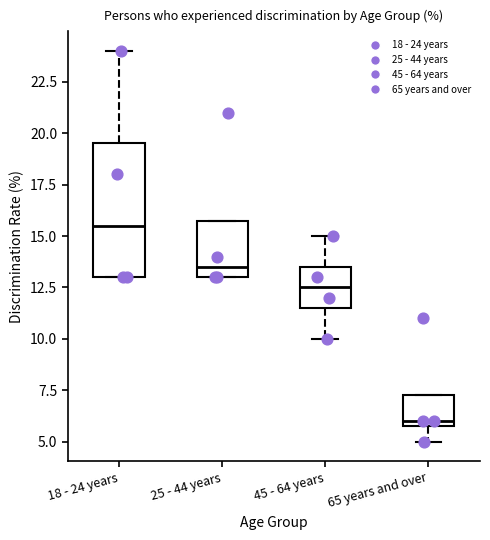

Reading left to right, transcribe this box plot: for each box, give where its median line is, the range the box spans, and where its two whiskers end, as read against the y-axis. The values are not printed on the chart, so give them approximately, as read against the axis.

18 - 24 years: median 15.5, box 13.0 to 19.5, whiskers 13.0 to 24.0
25 - 44 years: median 13.5, box 13.0 to 16.0, whiskers 13.0 to 16.0
45 - 64 years: median 12.5, box 11.5 to 13.5, whiskers 10.0 to 15.0
65 years and over: median 6.0 (just above the box's lower edge), box 6.0 to 7.5, whiskers 5.0 to 7.5